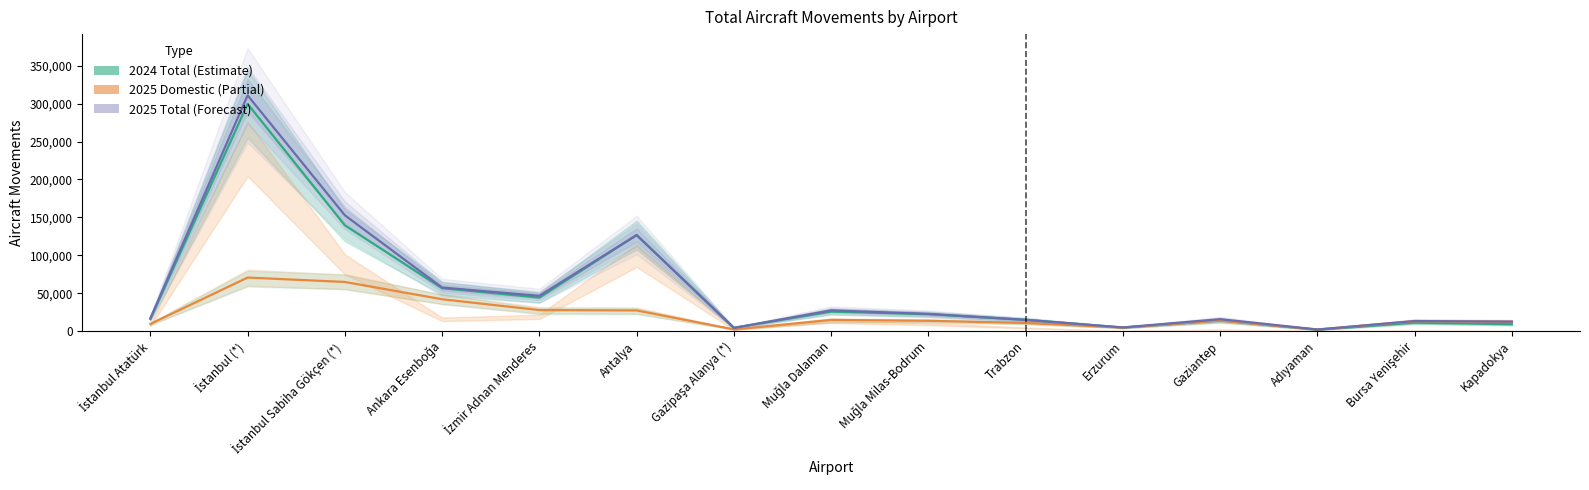

What is the value of the 2024 Total point at the 13th from the left?

1726